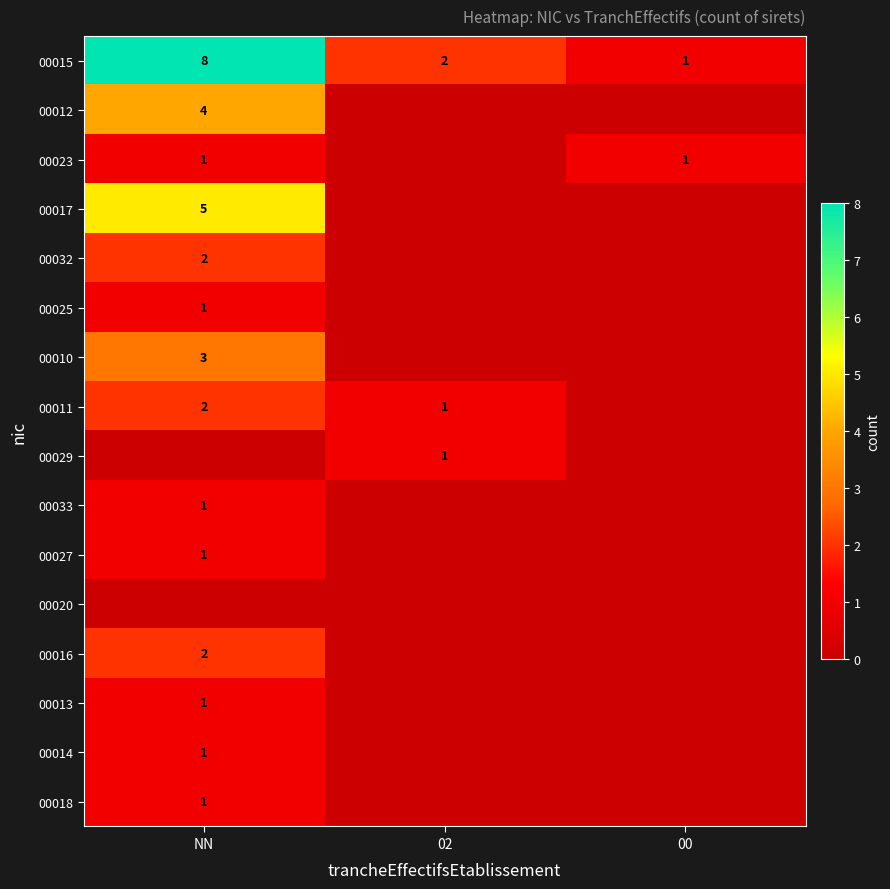

Between NN and 00, which is larger?

NN